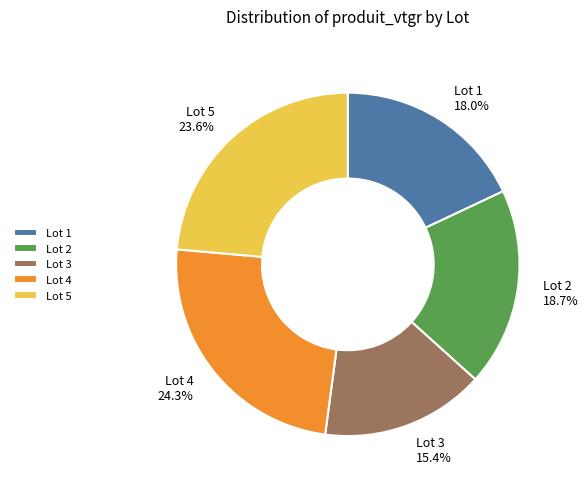

True or false: Lot 4 accounts for 18% of the total.

False